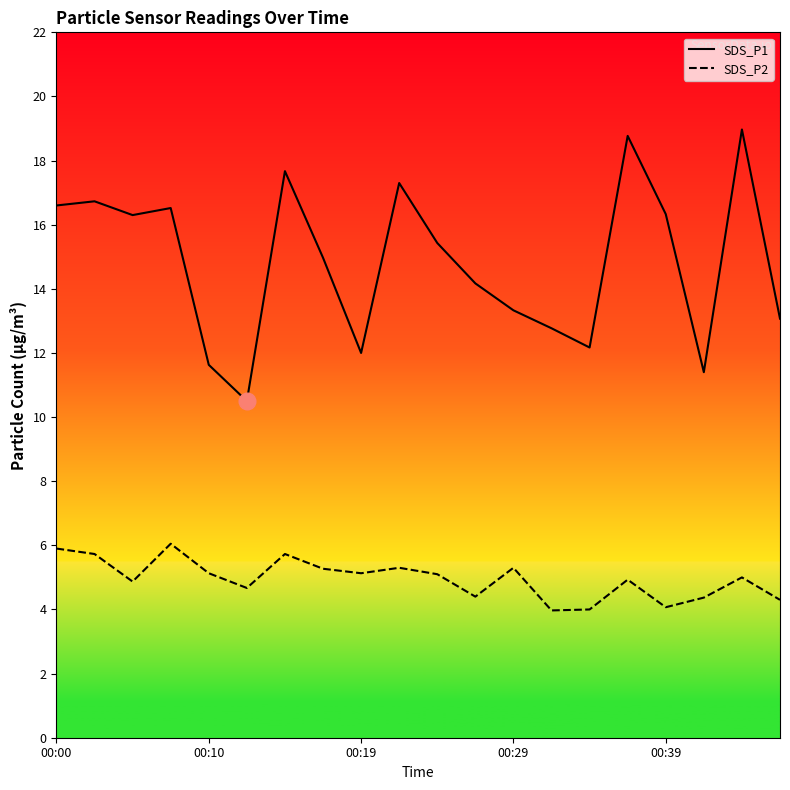

What is the difference between the highest and lowest values at 7?

9.7